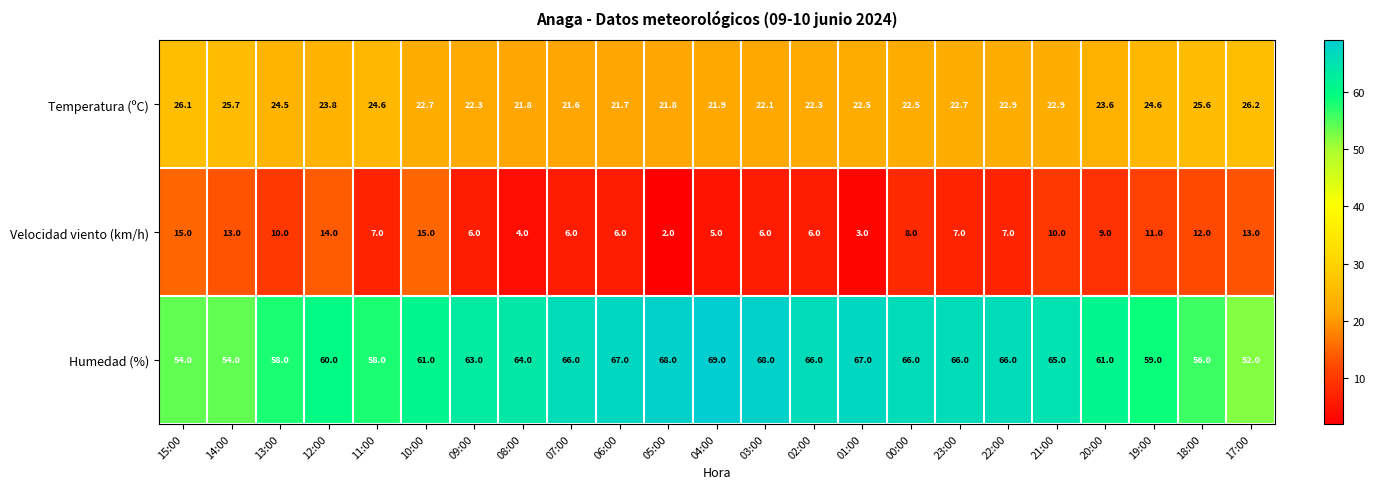

What is the difference between the maximum and minimum values in the Humedad (%) series?

17.0